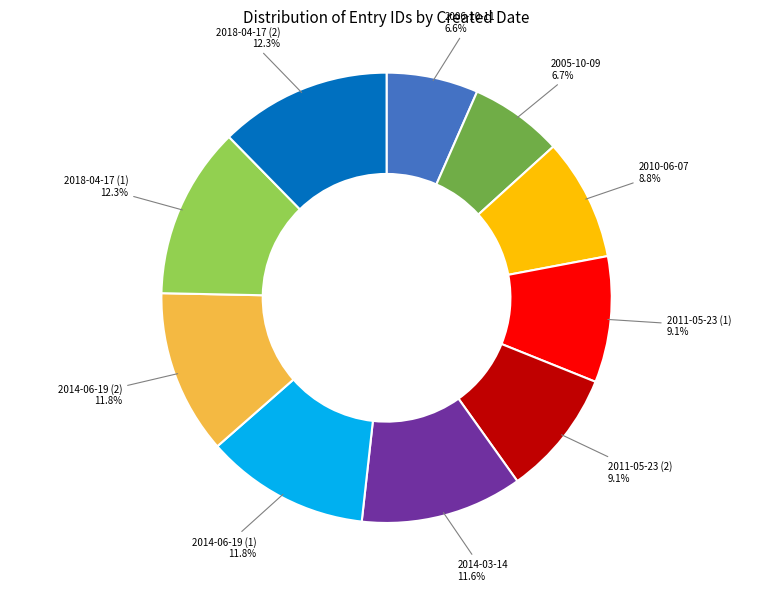

Do 2014-03-14 and 2018-04-17 (1) together represent more than half of the pie?

No